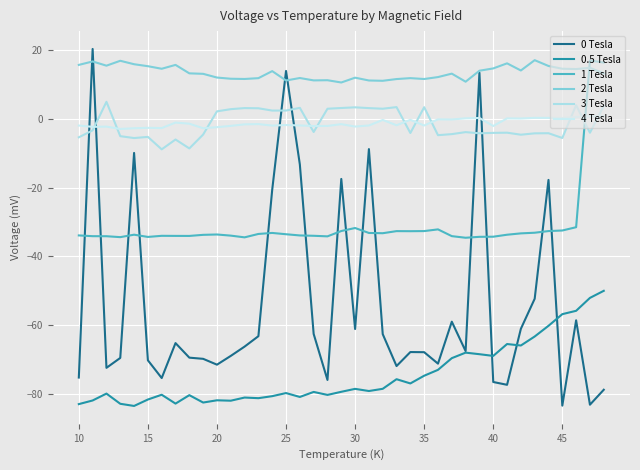

Which series has the largest total across all categories?

2 Tesla